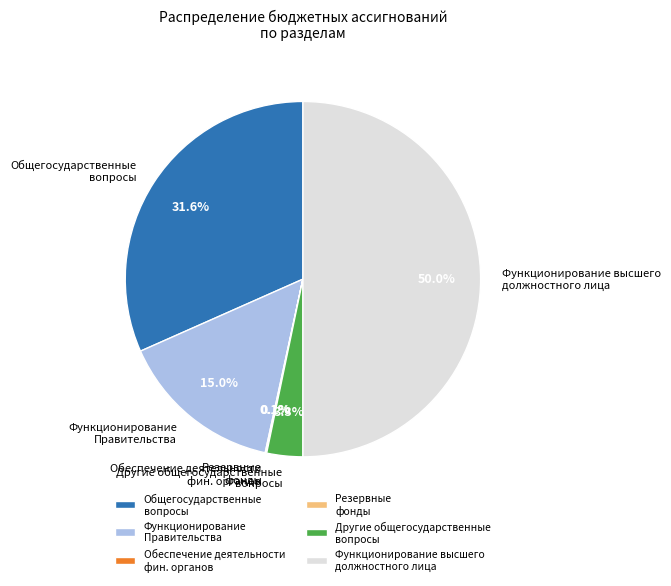

Approximately how many times larger is the value at Общегосударственные вопросы compared to Функционирование высшего должностного лица?

0.6